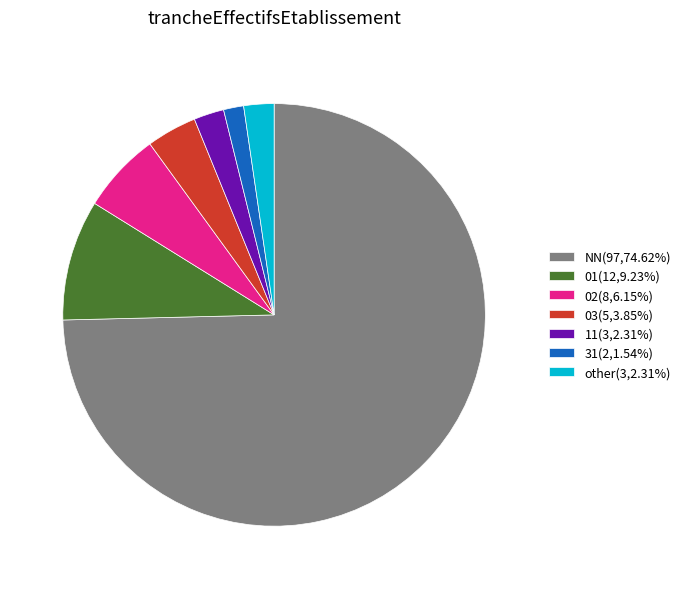

What is the largest slice in the pie chart?

NN